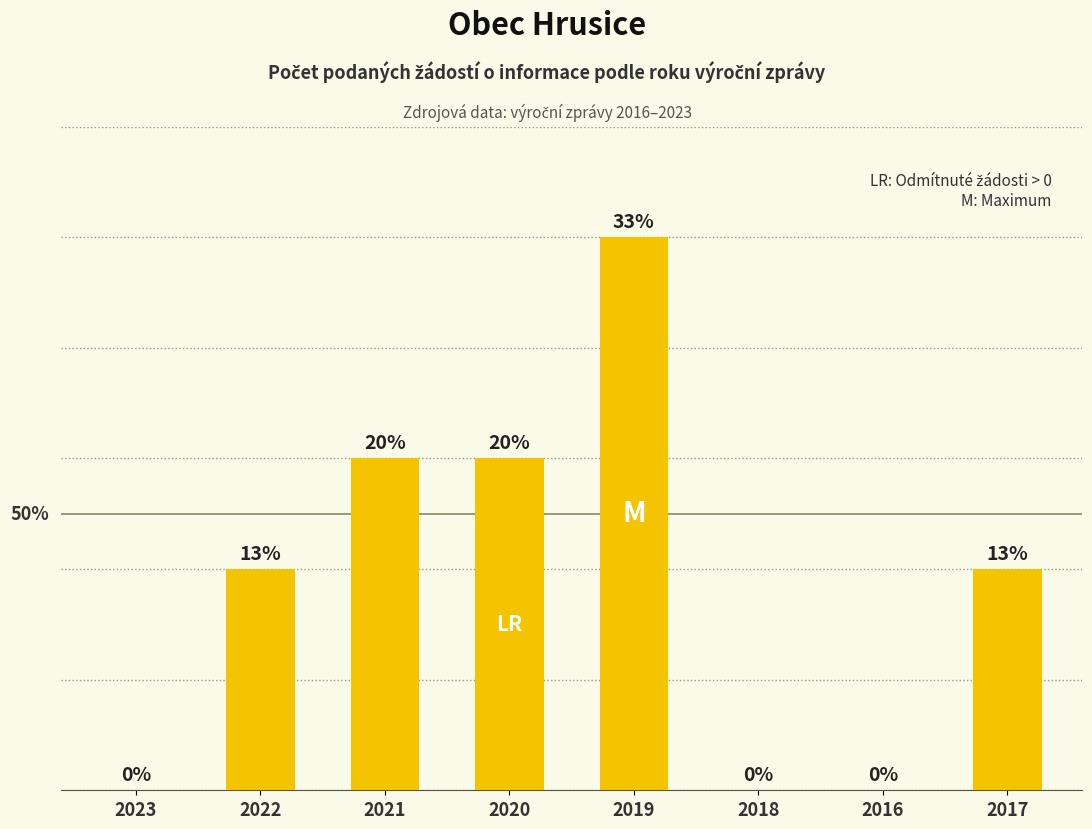

At which label is the value closest to 2?

2022